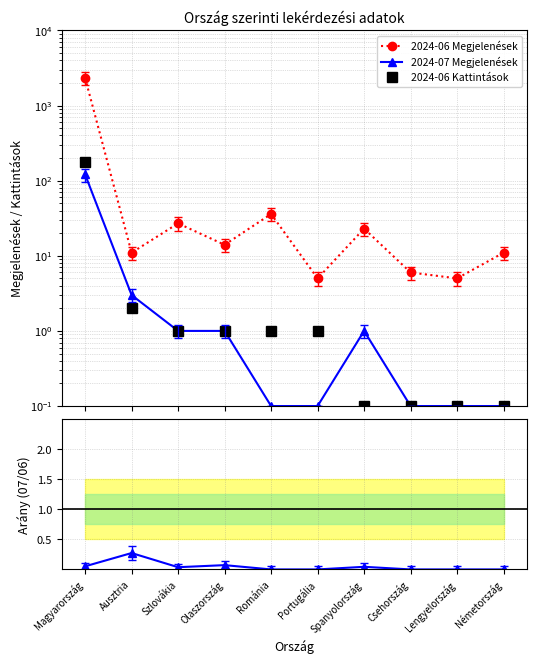

Reading left to right, list all the values displayed in this chart.

2024-06 Megjelenések: 2333.0	11.0	27.0	14.0	36.0	5.0	23.0	6.0	5.0	11.0
2024-07 Megjelenések: 121.0	3.0	1.0	1.0	0.1	0.1	1.0	0.1	0.1	0.1
2024-06 Kattintások: 178.0	2.0	1.0	1.0	1.0	1.0	0.1	0.1	0.1	0.1
2024-07 / 2024-06 Megjelenések: 0.1	0.3	0.0	0.1	0.0	0.0	0.0	0.0	0.0	0.0